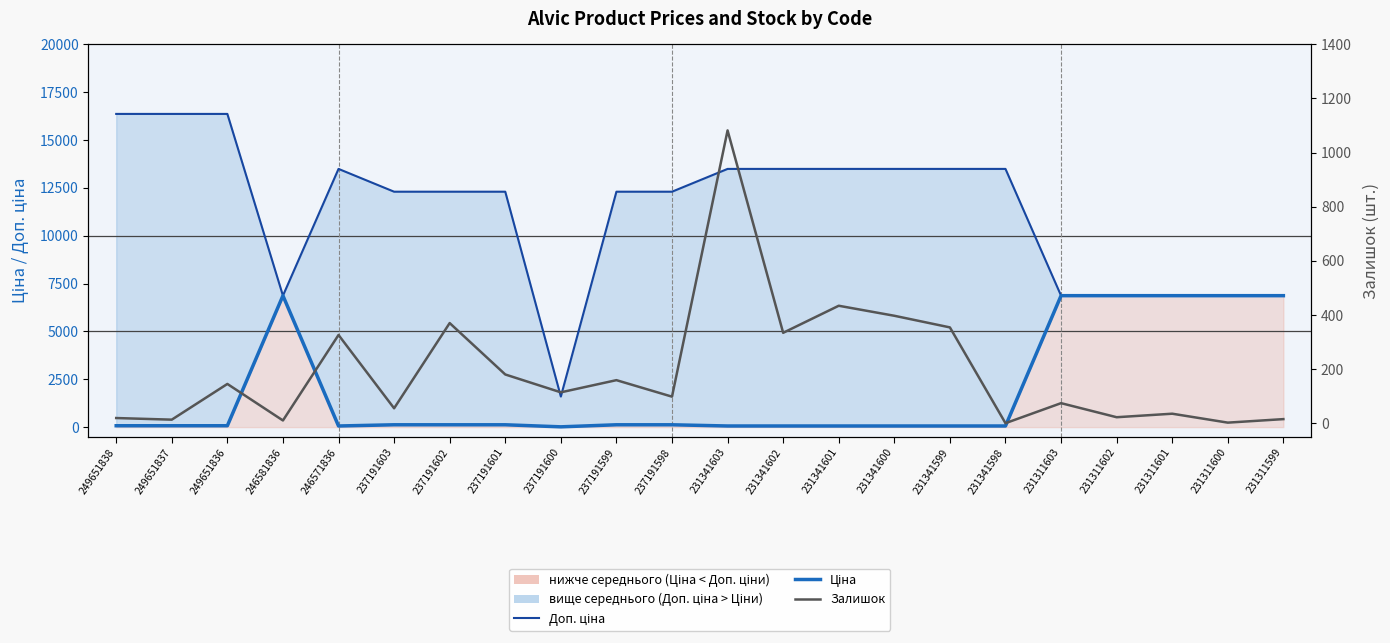

Reading left to right, list all the values displayed in this chart.

Доп. ціна: 249651838=16366.5	249651837=16366.5	249651836=16366.5	246581836=6869.4	246571836=13493.2	237191603=12302.0	237191602=12302.0	237191601=12302.0	237191600=1599.0	237191599=12302.0	237191598=12302.0	231341603=13493.2	231341602=13493.2	231341601=13493.2	231341600=13493.2	231341599=13493.2	231341598=13493.2	231311603=6869.4	231311602=6869.4	231311601=6869.4	231311600=6869.4	231311599=6869.4
Ціна: 249651838=72.7	249651837=72.7	249651836=72.7	246581836=6869.4	246571836=60.0	237191603=123.0	237191602=123.0	237191601=123.0	237191600=16.0	237191599=123.0	237191598=123.0	231341603=60.0	231341602=60.0	231341601=60.0	231341600=60.0	231341599=60.0	231341598=60.0	231311603=6869.4	231311602=6869.4	231311601=6869.4	231311600=6869.4	231311599=6869.4
Залишок: 249651838=19.0	249651837=13.0	249651836=145.0	246581836=10.0	246571836=326.0	237191603=55.0	237191602=370.0	237191601=180.0	237191600=114.0	237191599=159.0	237191598=98.0	231341603=1082.0	231341602=334.0	231341601=434.0	231341600=397.0	231341599=354.0	231341598=0.0	231311603=74.0	231311602=22.0	231311601=35.0	231311600=2.0	231311599=15.0